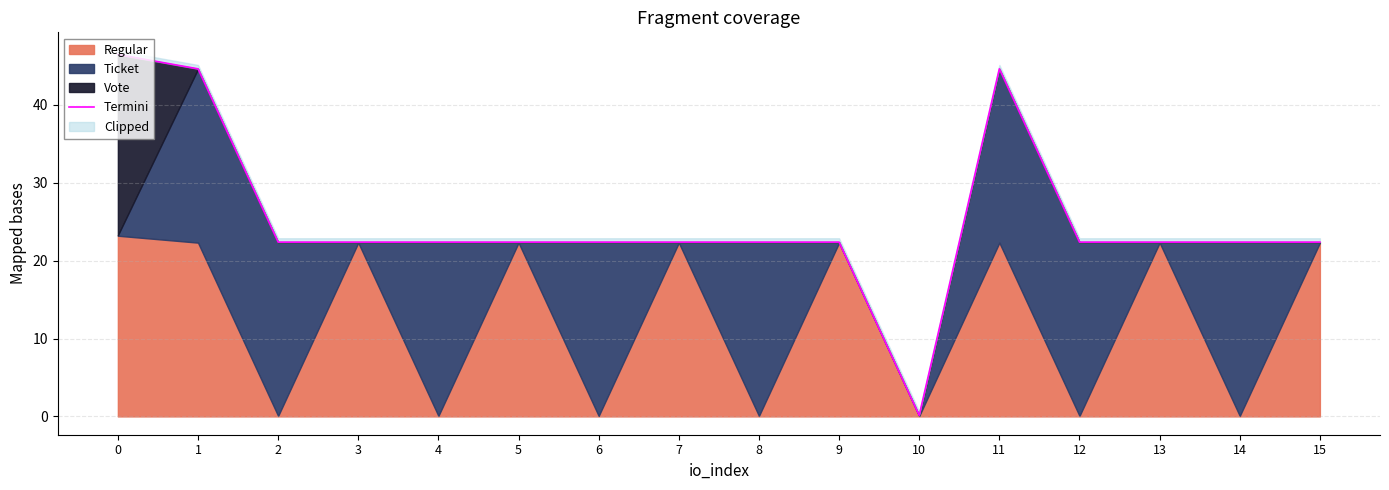

What is the greatest value displayed?

46.5